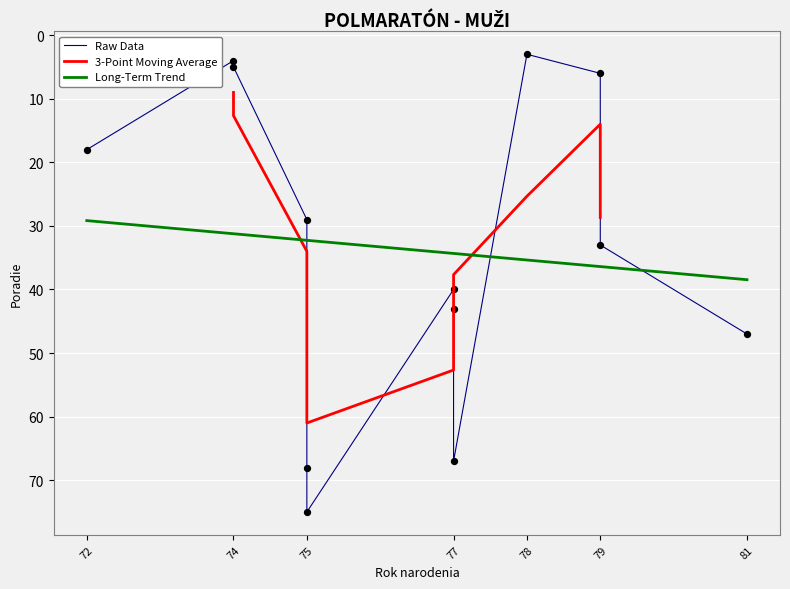

What is the change in value from 79 to 77?

+37